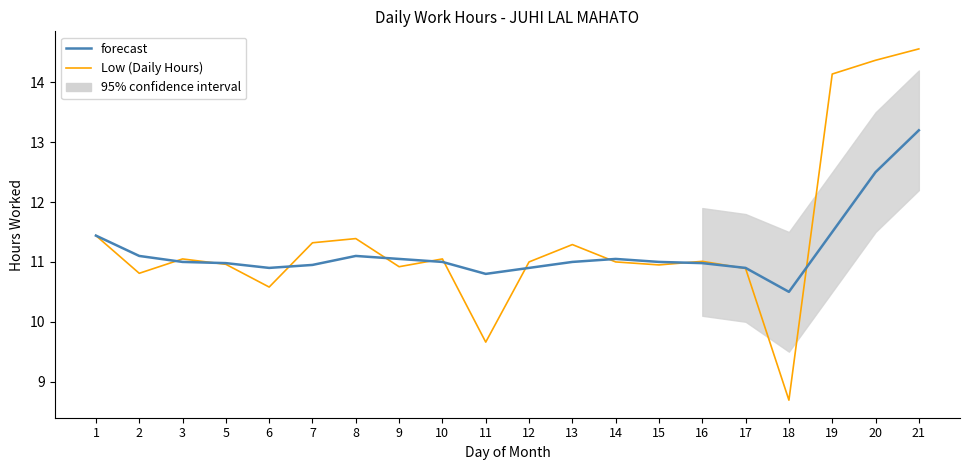

What is the difference between the forecast values at 1 and 17?

0.5